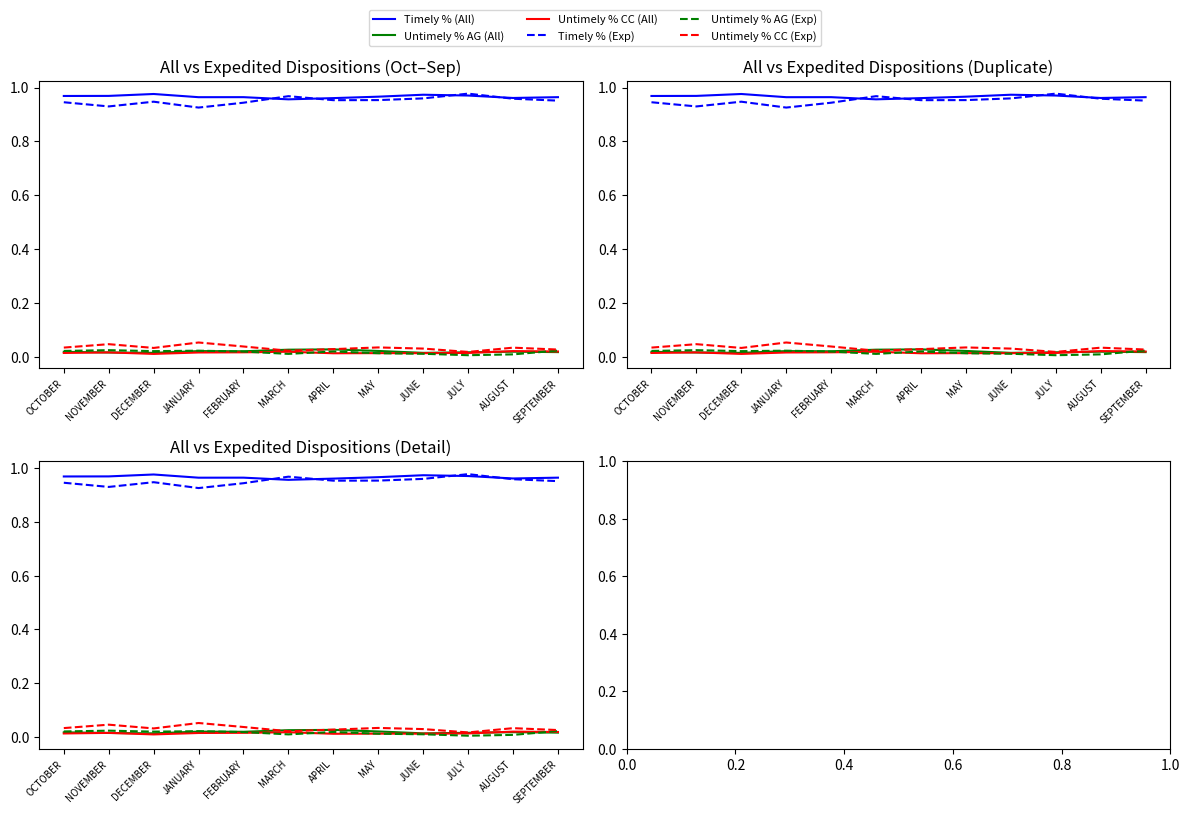

Does the chart display data point markers on the line(s)?

No